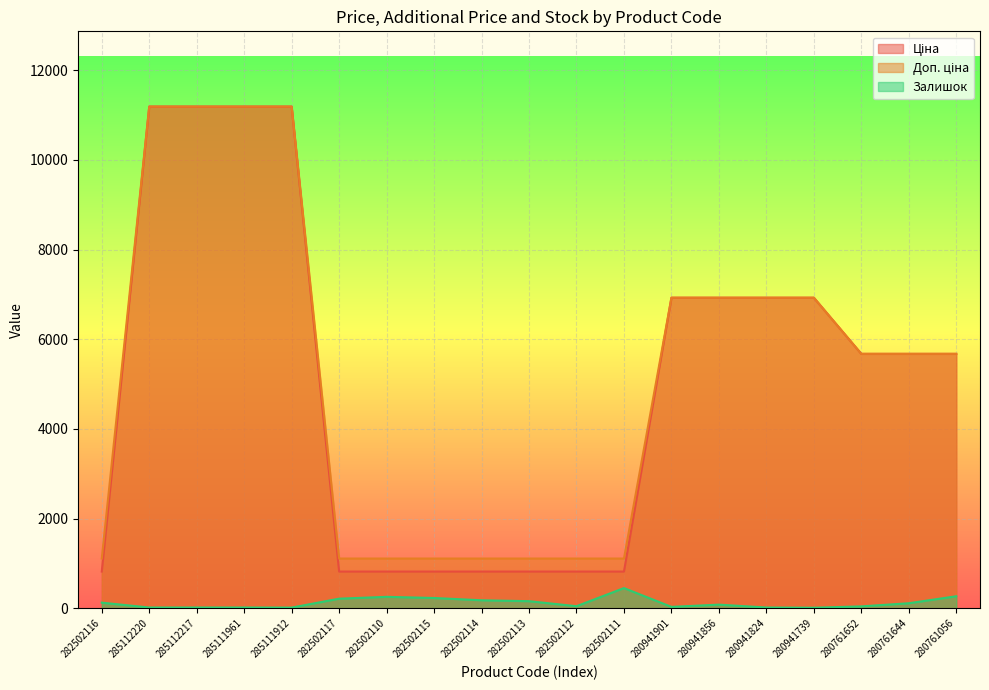

What is the approximate value of Ціна at 280941901?

6925.7